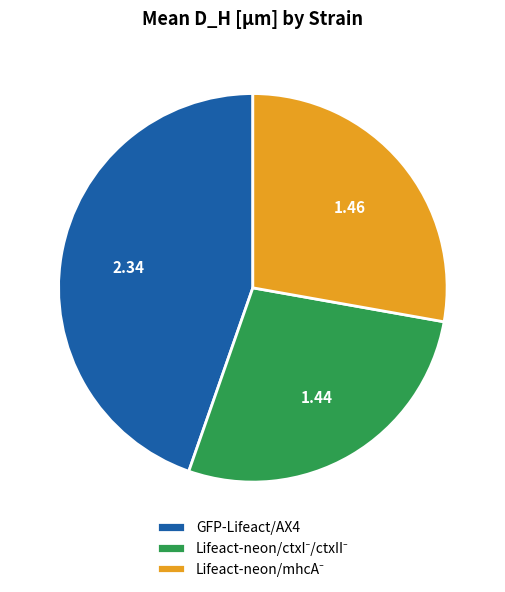

Does any single category account for the majority?

No